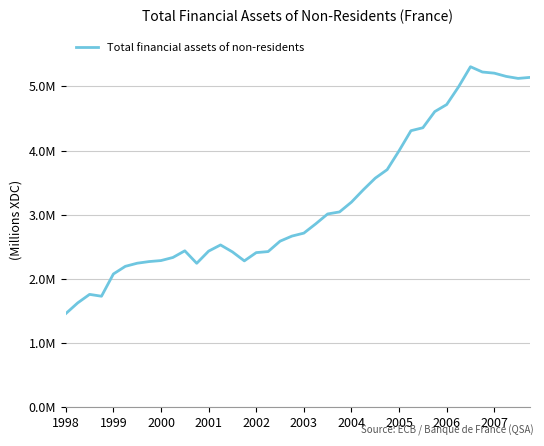

List the labels in order of value, largest first.

34, 35, 36, 37, 39, 38, 33, 32, 31, 30, 29, 28, 27, 26, 25, 24, 23, 22, 21, 20, 19, 18, 13, 10, 12, 17, 14, 16, 2007, 2006, 15, 2005, 2004, 11, 2003, 2002, 2000, 2001, 1999, 1998